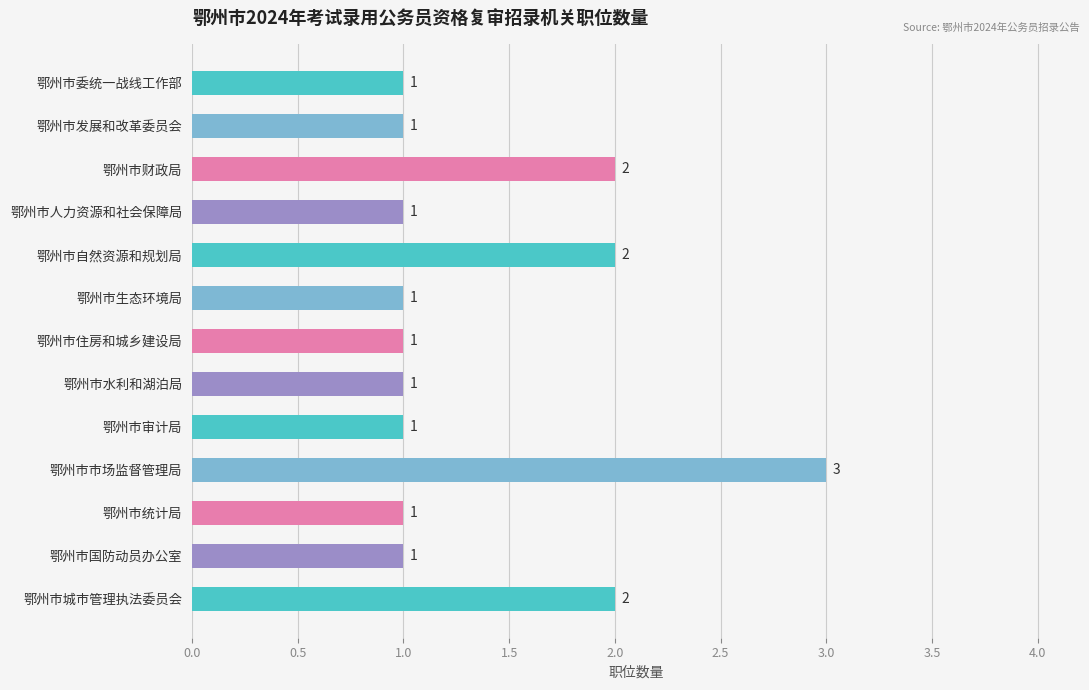

What is the ratio of the value at 鄂州市财政局 to the value at 鄂州市委统一战线工作部?

2.0